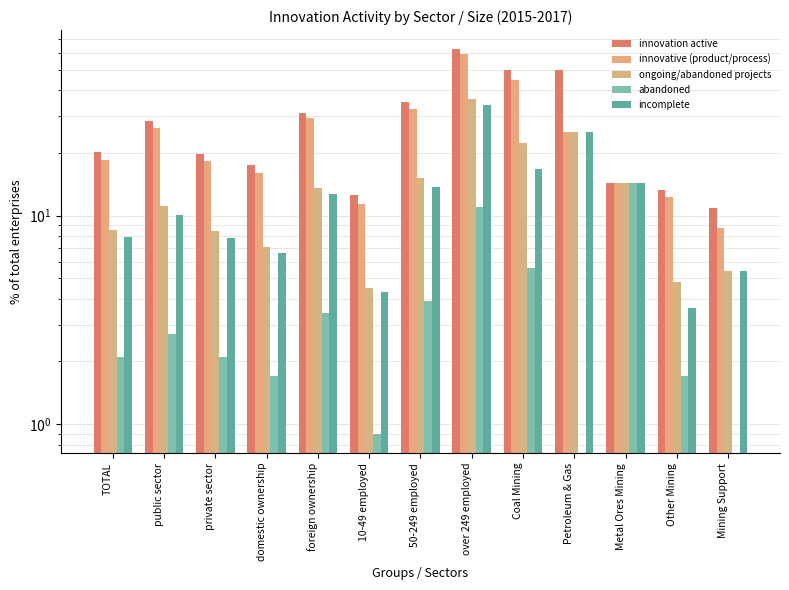

Which series has the widest spread of values?

innovation active